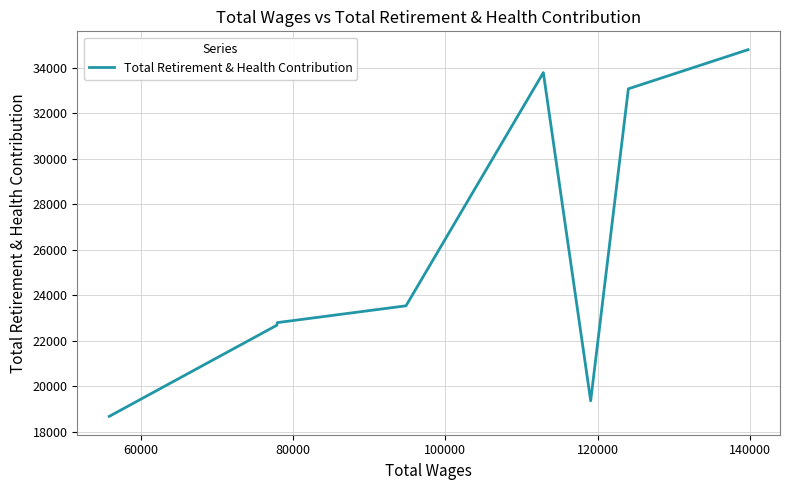

What value does the data have at 120000, to the nearest 100?

23500